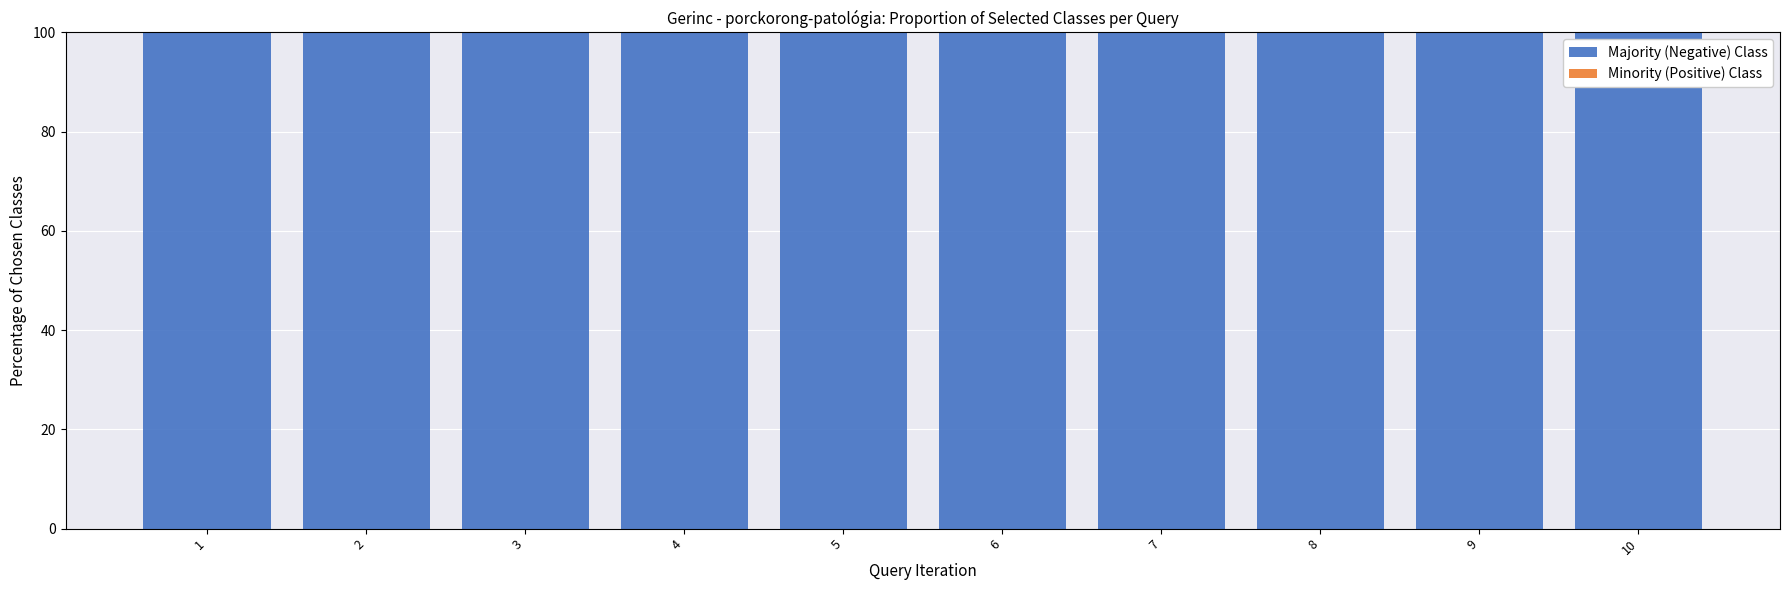

True or false: Minority (Positive) Class has a value of 0 at 5.

True